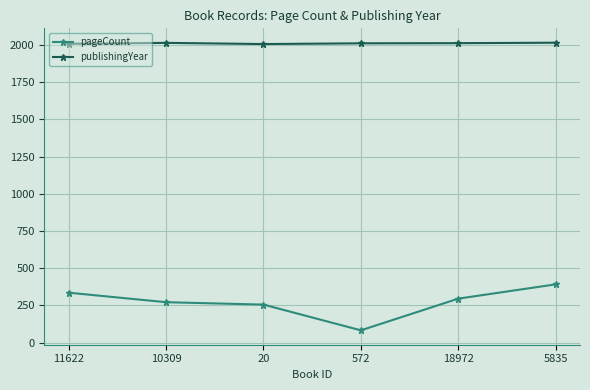

How many categories are shown in the chart?

6